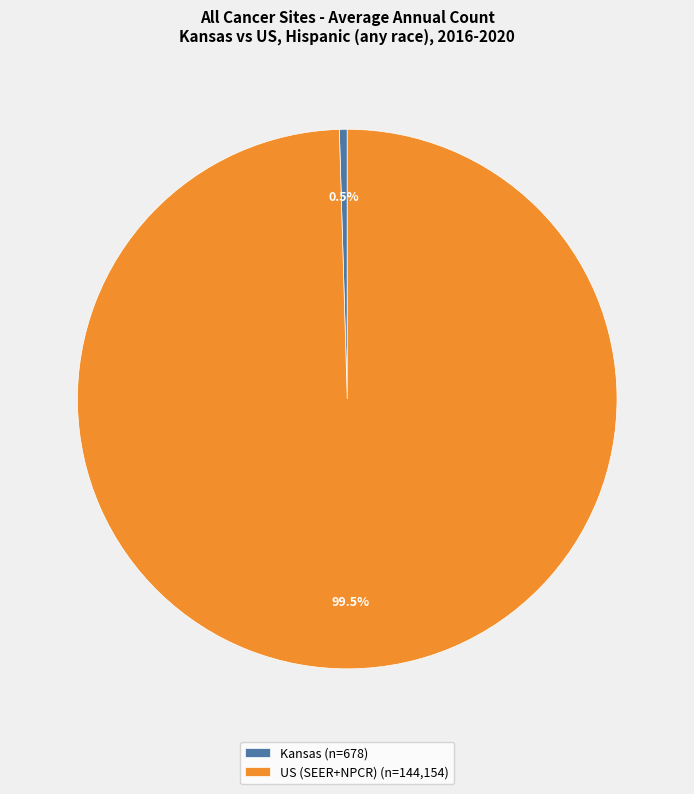

How many slices are in this pie chart?

2